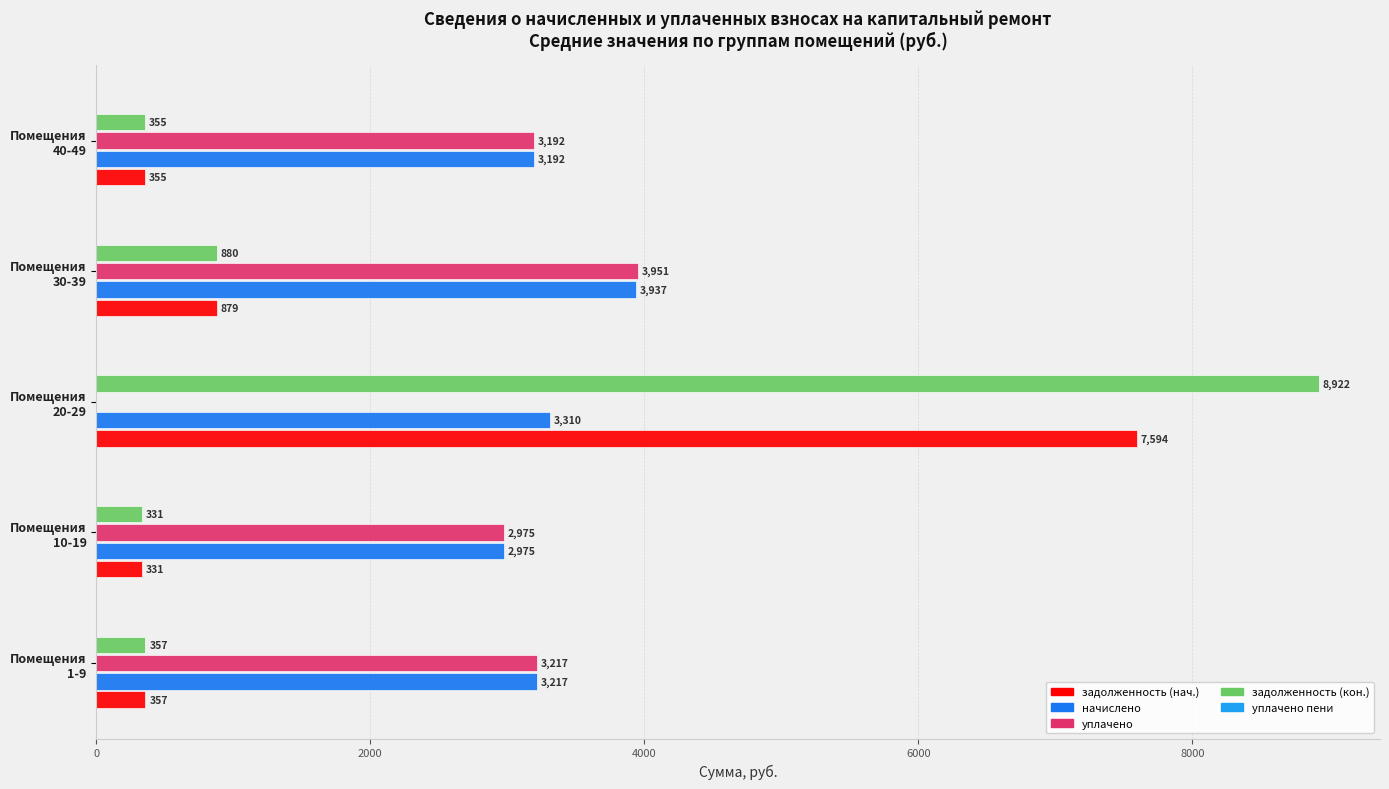

Which series has the largest total across all categories?

начислено